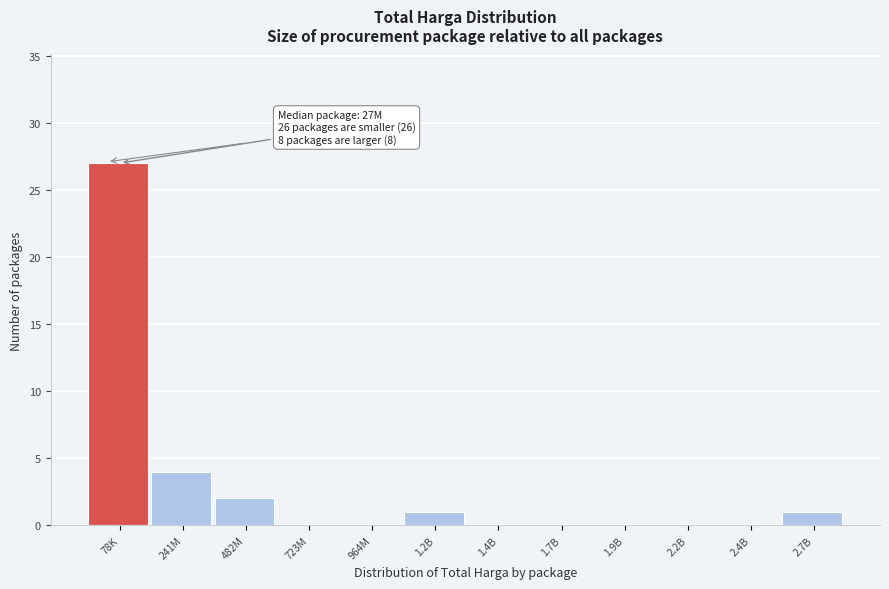

Reading left to right, what are all the values shown in this chart?

78K=27	241M=4	482M=2	723M=0	964M=0	1.2B=1	1.4B=0	1.7B=0	1.9B=0	2.2B=0	2.4B=0	2.7B=1